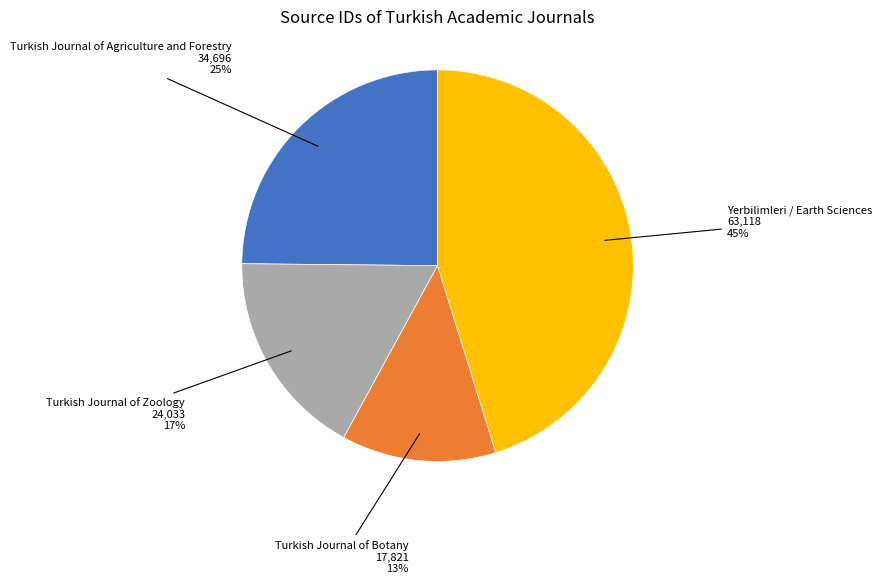

Is there any slice that represents more than half of the pie?

No